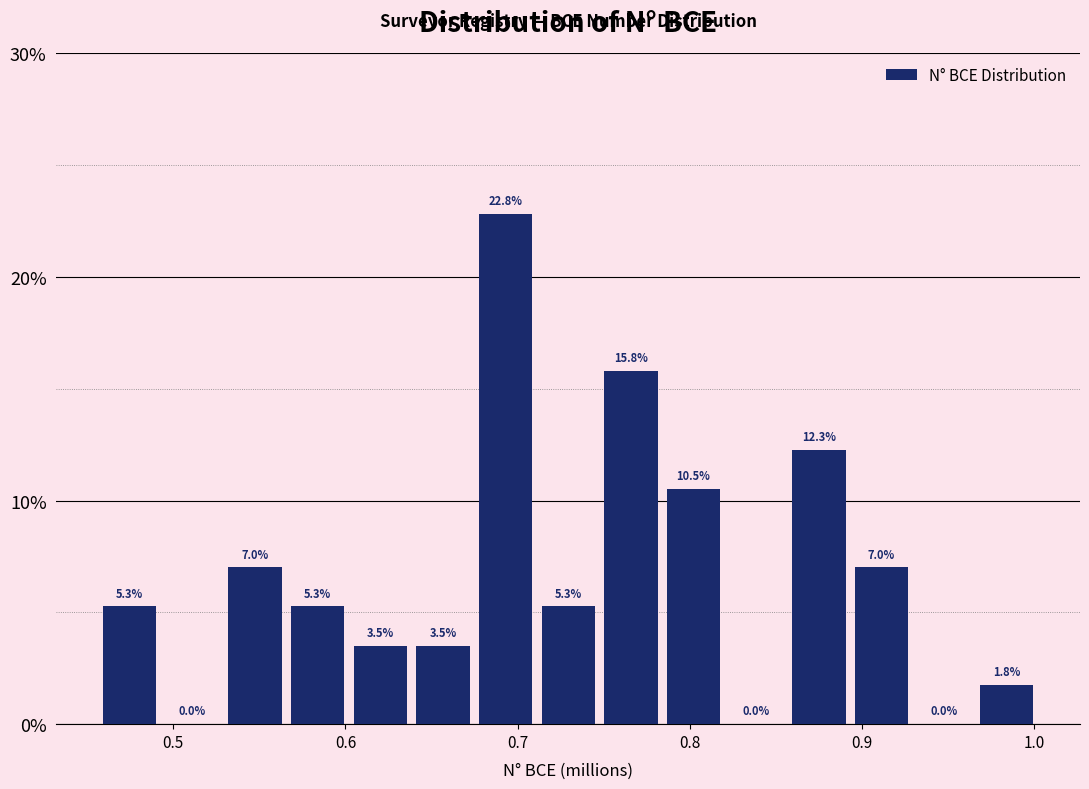

Read against the x-axis, roughly where is the centre of the tallest bar?

0.69